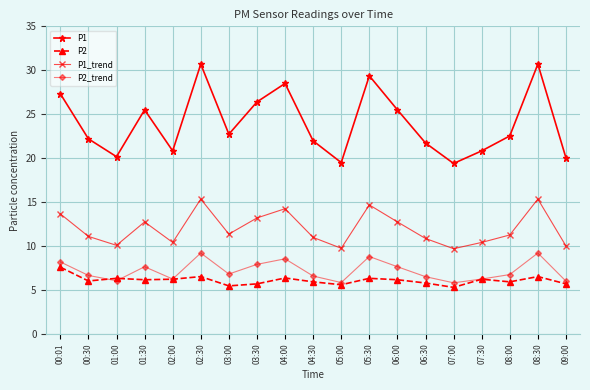

What is the spread (max minus min) of values at 04:00?

22.1